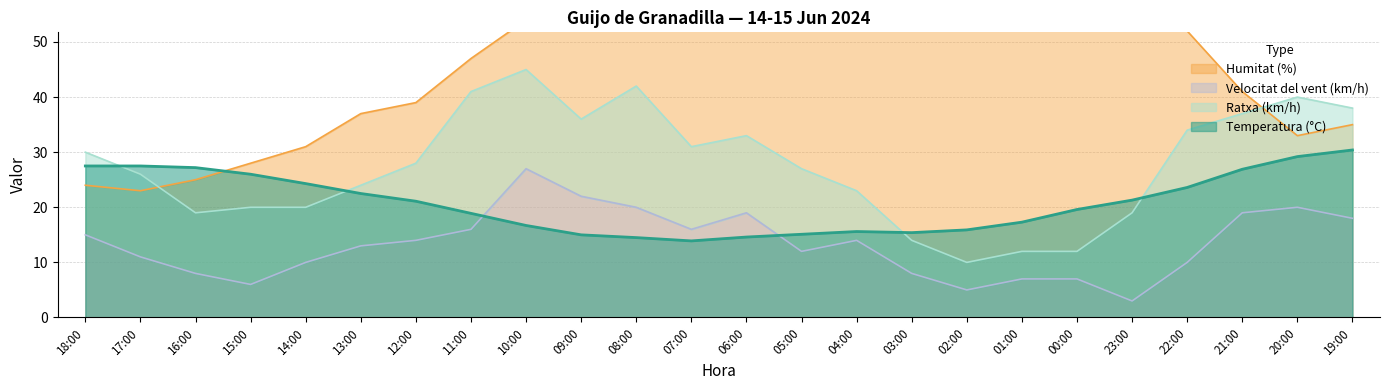

Rank the series at 21:00 from lowest to highest value.

Velocitat del vent (km/h), Temperatura (°C), Ratxa (km/h), Humitat (%)